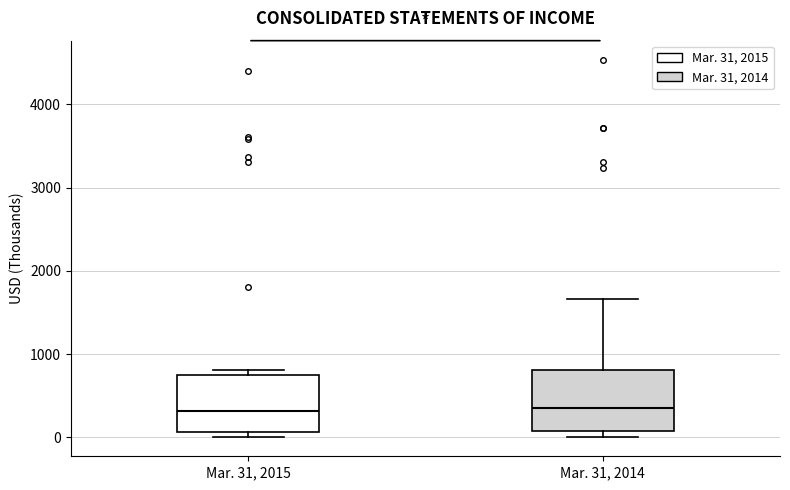

Reading left to right, transcribe this box plot: for each box, give where its median line is, the range the box spans, and where its two whiskers end, as read against the y-axis. The values are not printed on the chart, so give them approximately, as read against the axis.

Mar. 31, 2015: median 300, box 100 to 800, whiskers 0 to 800 (just above the box's upper edge)
Mar. 31, 2014: median 400, box 100 to 800, whiskers 0 to 1700